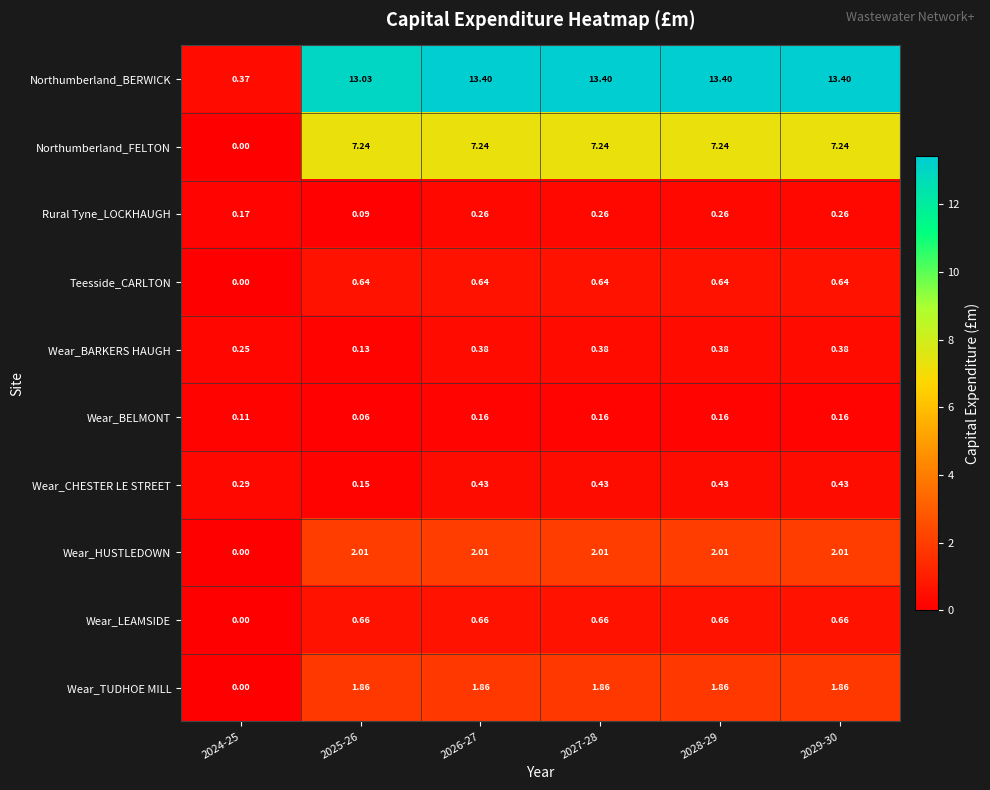

Which series has the largest total across all categories?

Northumberland_BERWICK